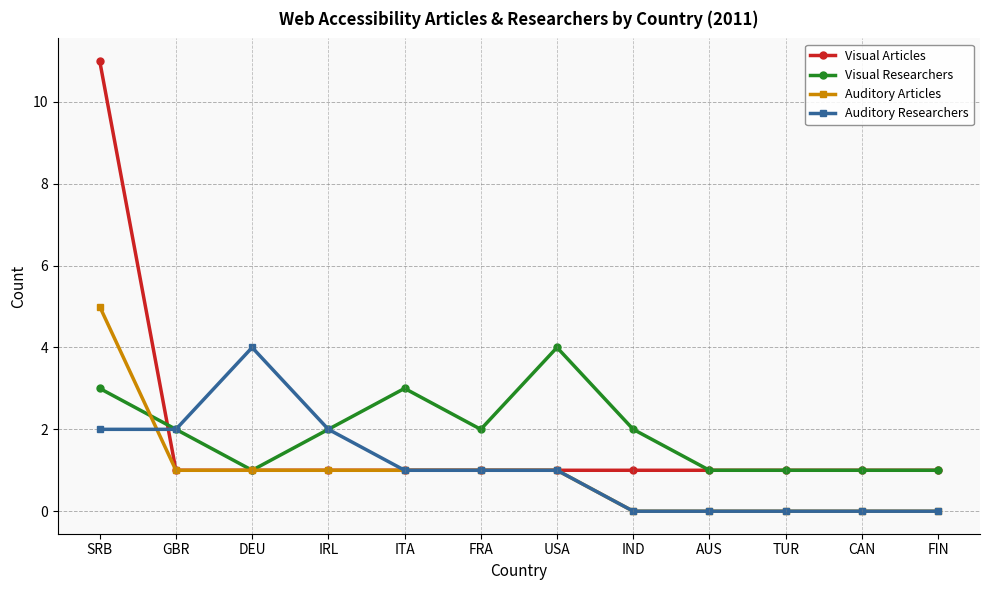

Is the value of Visual Articles at TUR greater than the value of Auditory Articles at FIN?

Yes